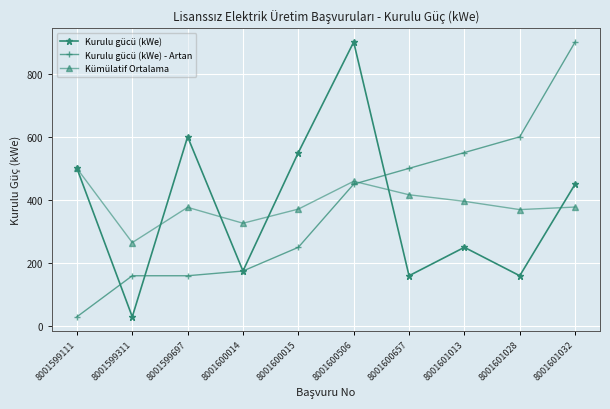

Between which two adjacent categories do Kurulu gücü (kWe) and Kurulu gücü (kWe) - Artan first intersect?

8001599111 and 8001599311